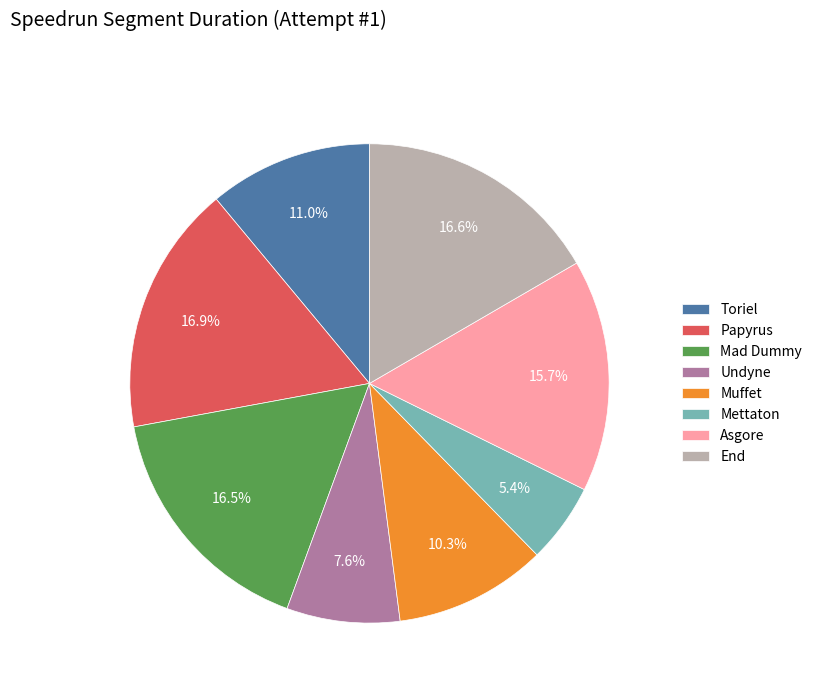

How many slices are in this pie chart?

8